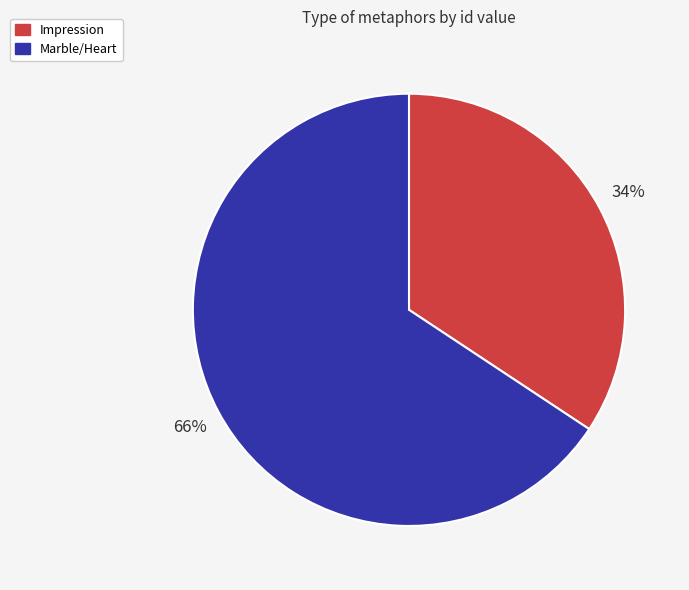

To the nearest percent, what portion does Impression represent?

34%